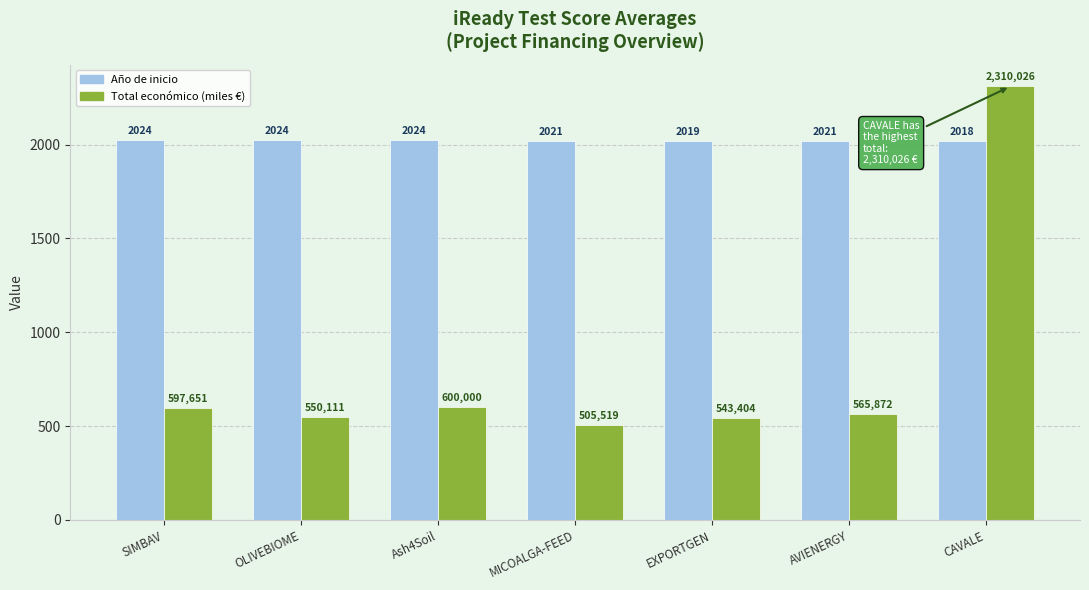

What are all the series names shown in the legend?

Año de inicio, Total económico (miles €)